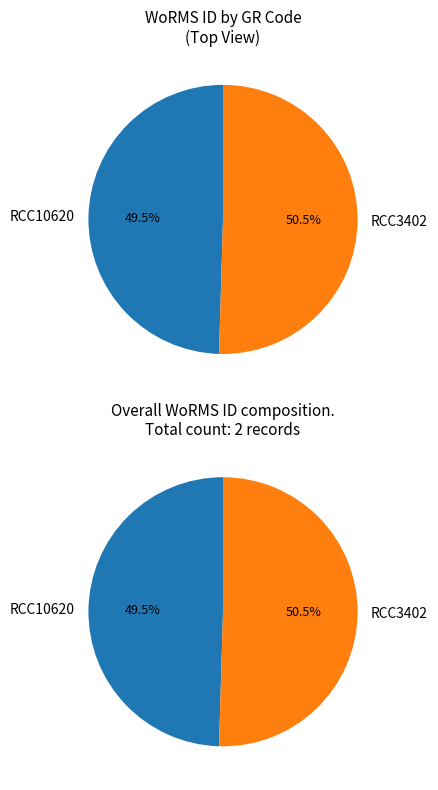

Approximately how many times larger is the value at RCC10620 compared to RCC3402?

1.0